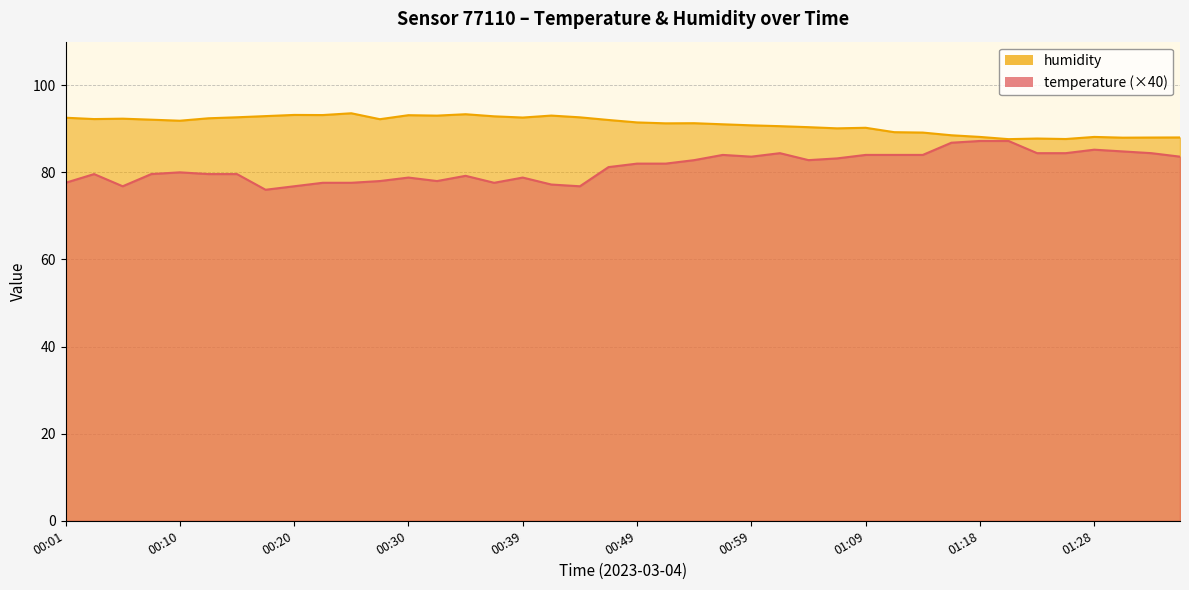

What is the value of the temperature point at the 3rd from the left?

76.8